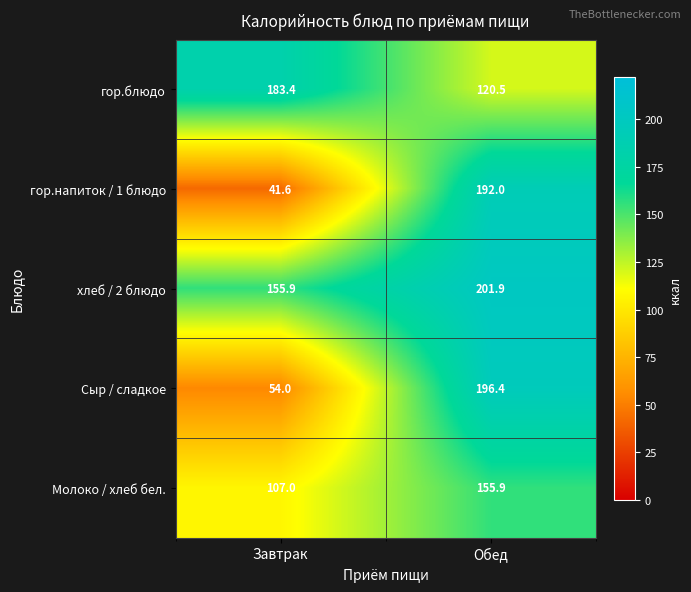

Reading left to right, extract all data points from this chart.

гор.блюдо: Завтрак=183.4	Обед=120.5
гор.напиток / 1 блюдо: Завтрак=41.6	Обед=192.0
хлеб / 2 блюдо: Завтрак=155.9	Обед=201.9
Сыр / сладкое: Завтрак=54.0	Обед=196.4
Молоко / хлеб бел.: Завтрак=107.0	Обед=155.9